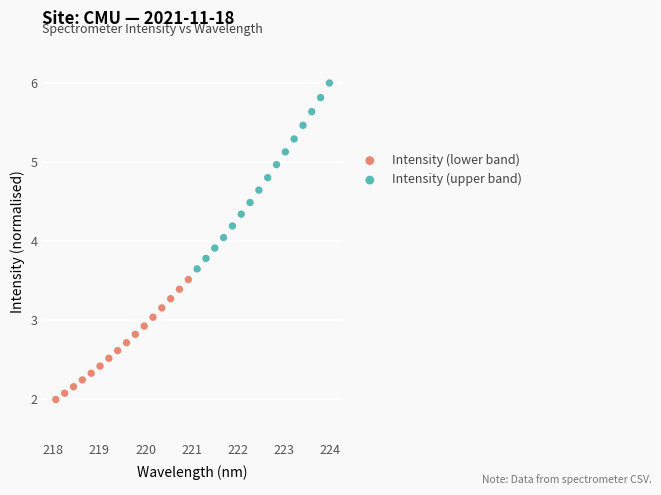

Which series has the largest Y range (max minus min)?

Intensity (upper band)